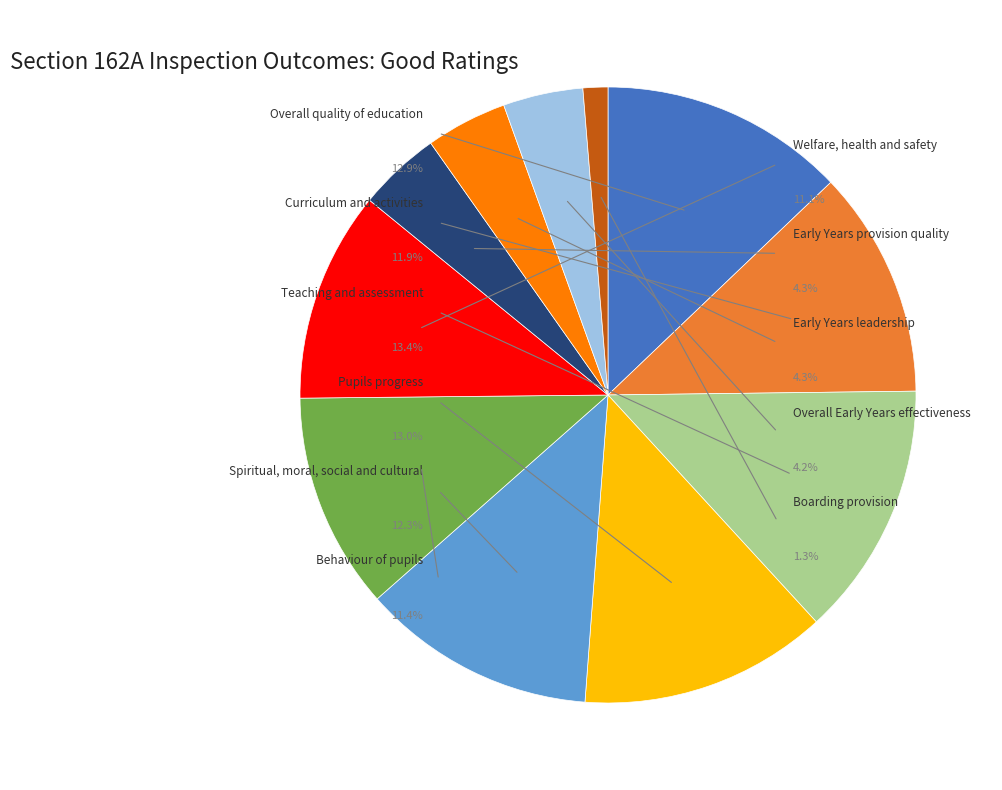

Count the number of slices in the pie.

11